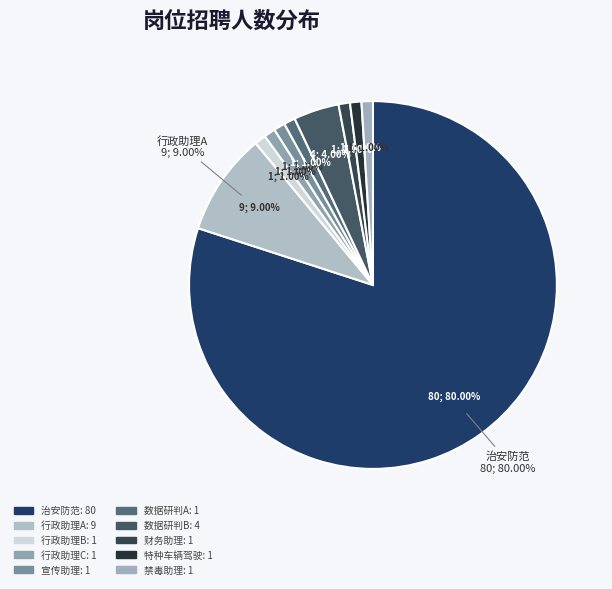

Is it true that 数据研判B is 4% of the pie?

True